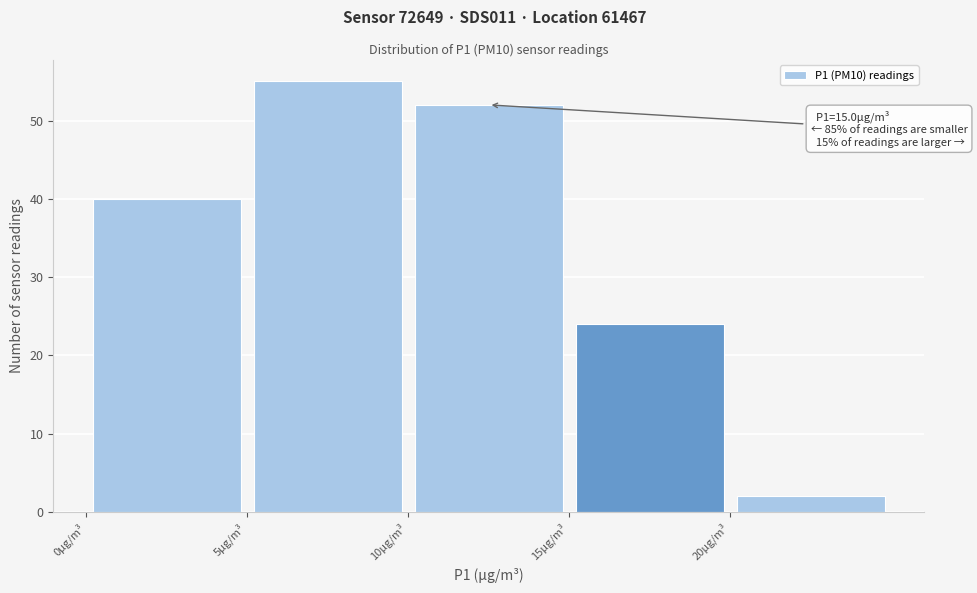

Which range on the x-axis has the tallest bar?

5 to 10